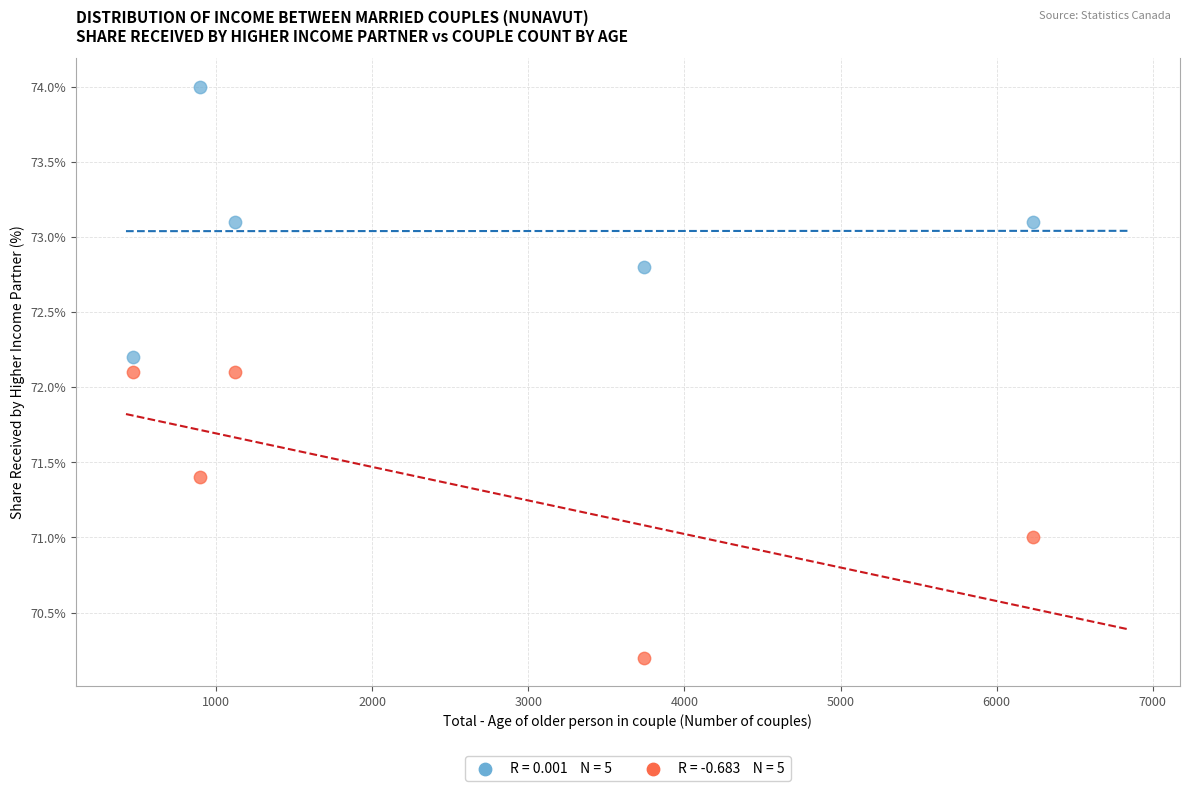

Across all data points, what is the average Y value?

72.2